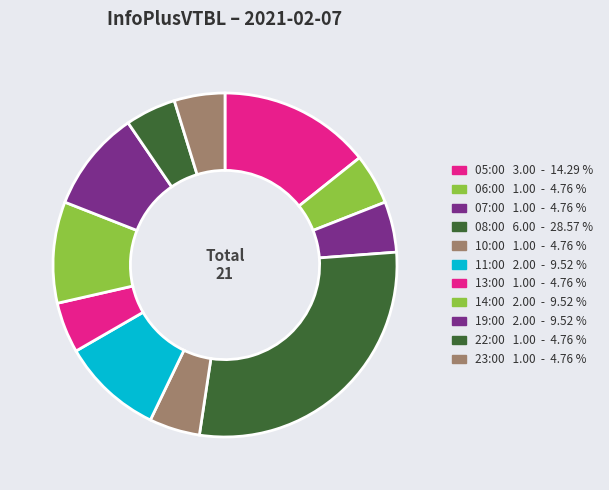

Rank the categories by value from highest to lowest.

08:00, 05:00, 11:00, 14:00, 19:00, 06:00, 07:00, 10:00, 13:00, 22:00, 23:00